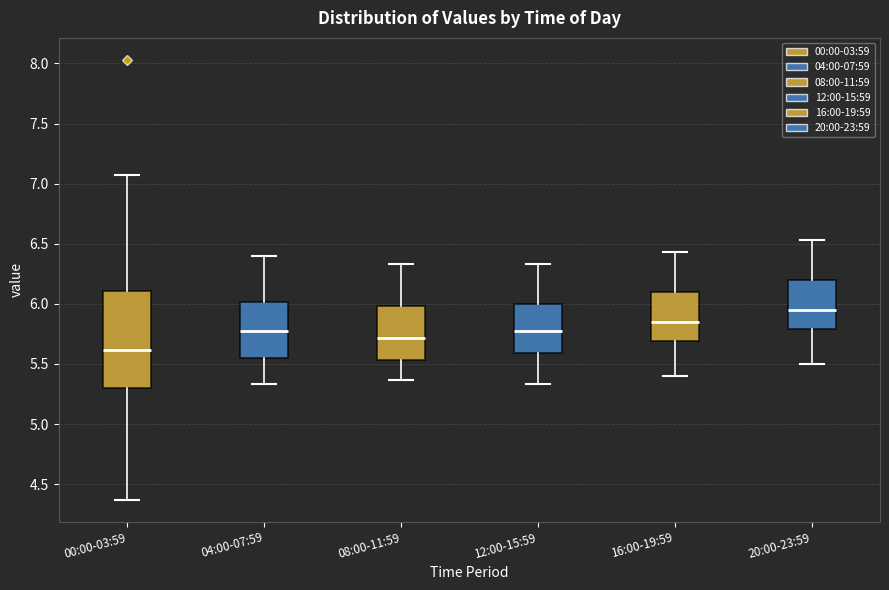

Which box is the tallest, from its lower edge to its upper edge?

00:00-03:59